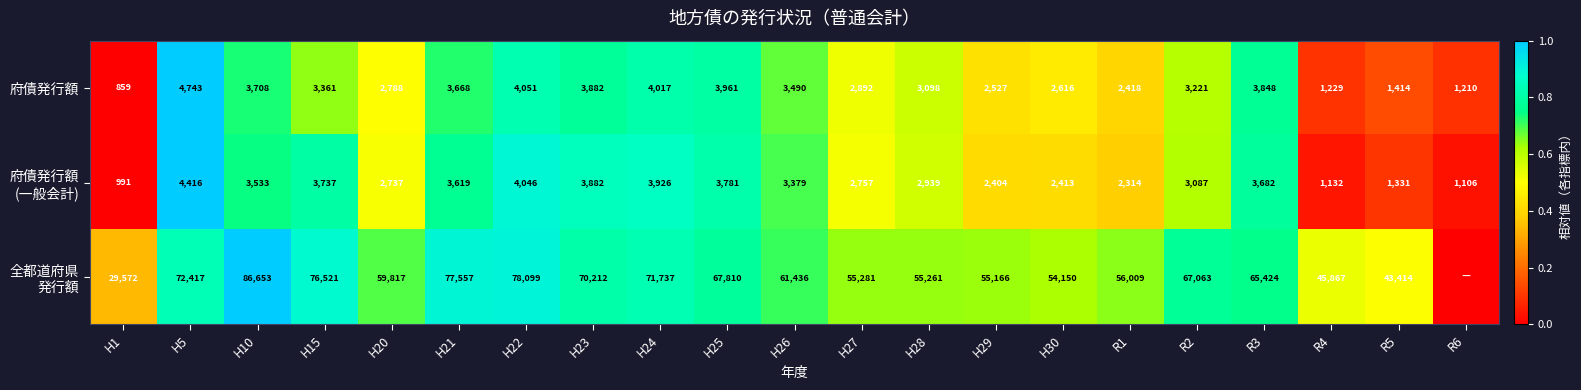

At which label does 府債発行額 reach its peak?

H5